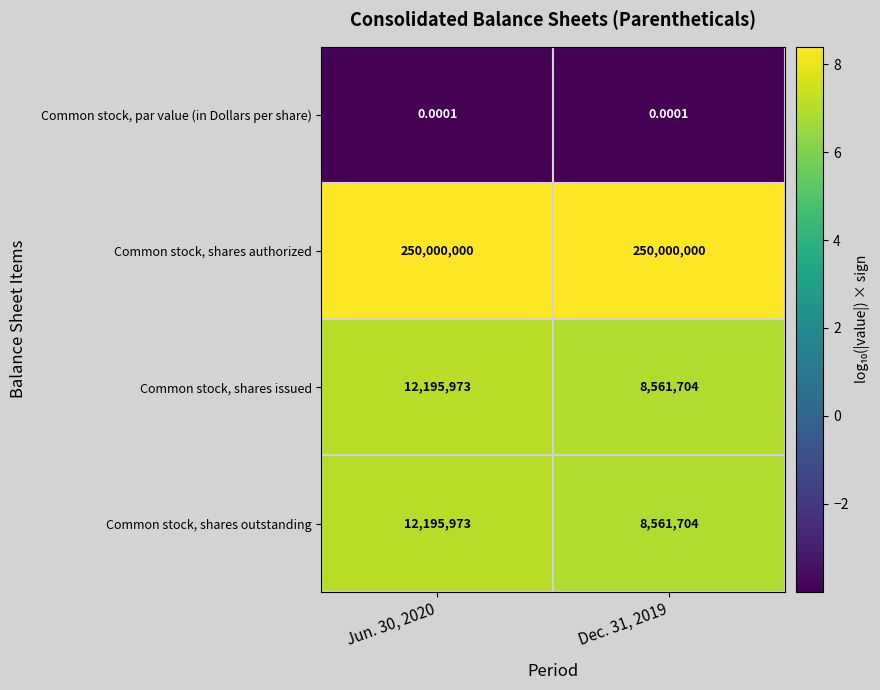

Which series has the largest total across all categories?

Common stock, shares authorized